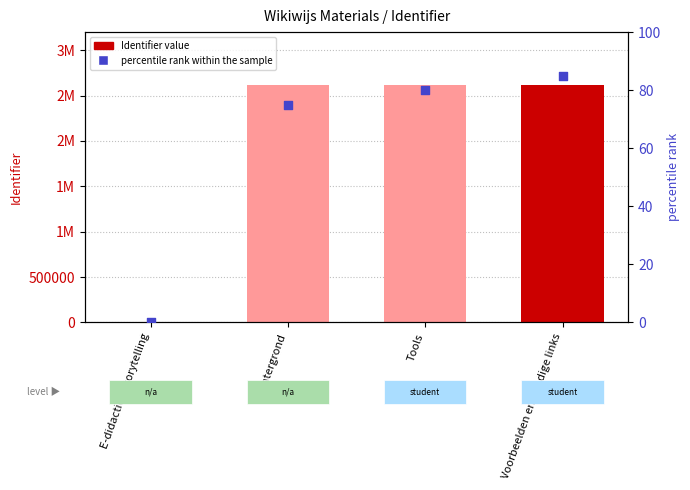

At which category is the sum across all series the highest?

Voorbeelden en handige links